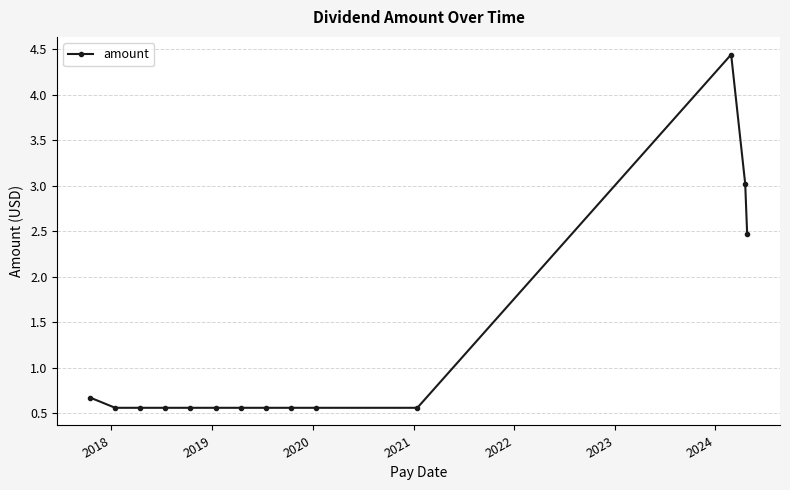

Does the chart have visible grid lines?

Yes